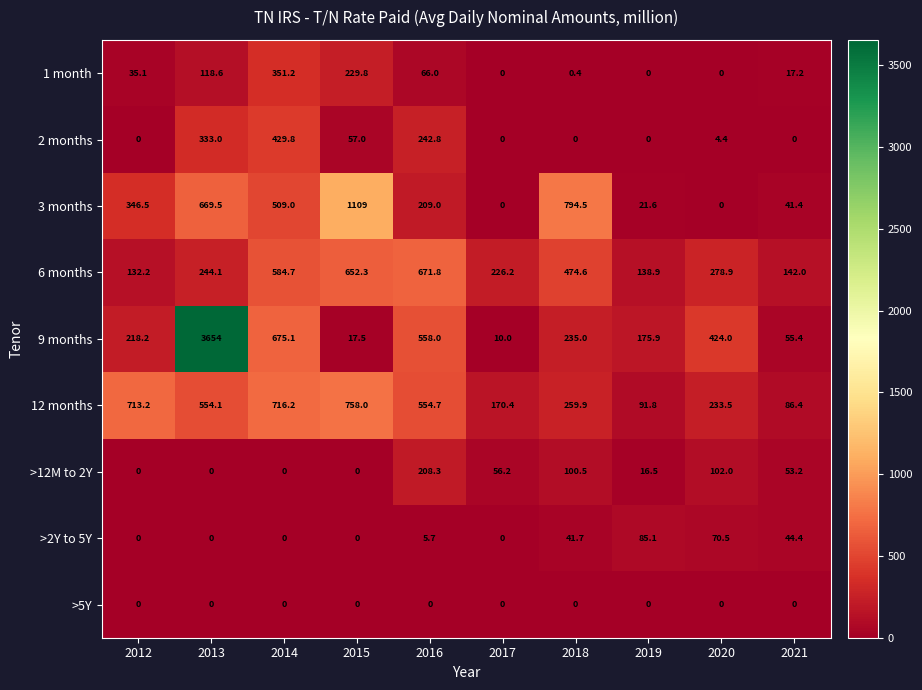

How many data points does each series have?

10